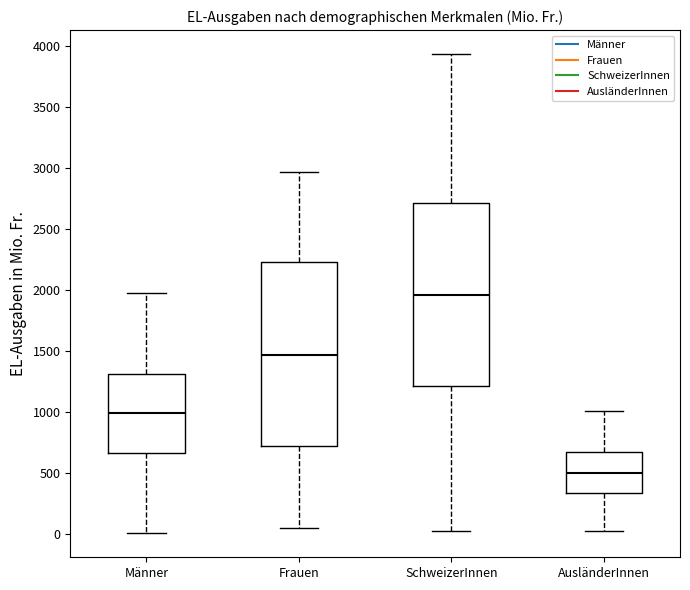

Reading left to right, read every box against the y-axis: the position of its median line, the range the box covers, and the ends of its whiskers. The values are not printed on the chart, so give them approximately, as read against the axis.

Männer: median 1000, box 650 to 1300, whiskers 0 to 1950
Frauen: median 1450, box 700 to 2200, whiskers 50 to 2950
SchweizerInnen: median 1950, box 1200 to 2700, whiskers 50 to 3950
AusländerInnen: median 500, box 350 to 650, whiskers 0 to 1000